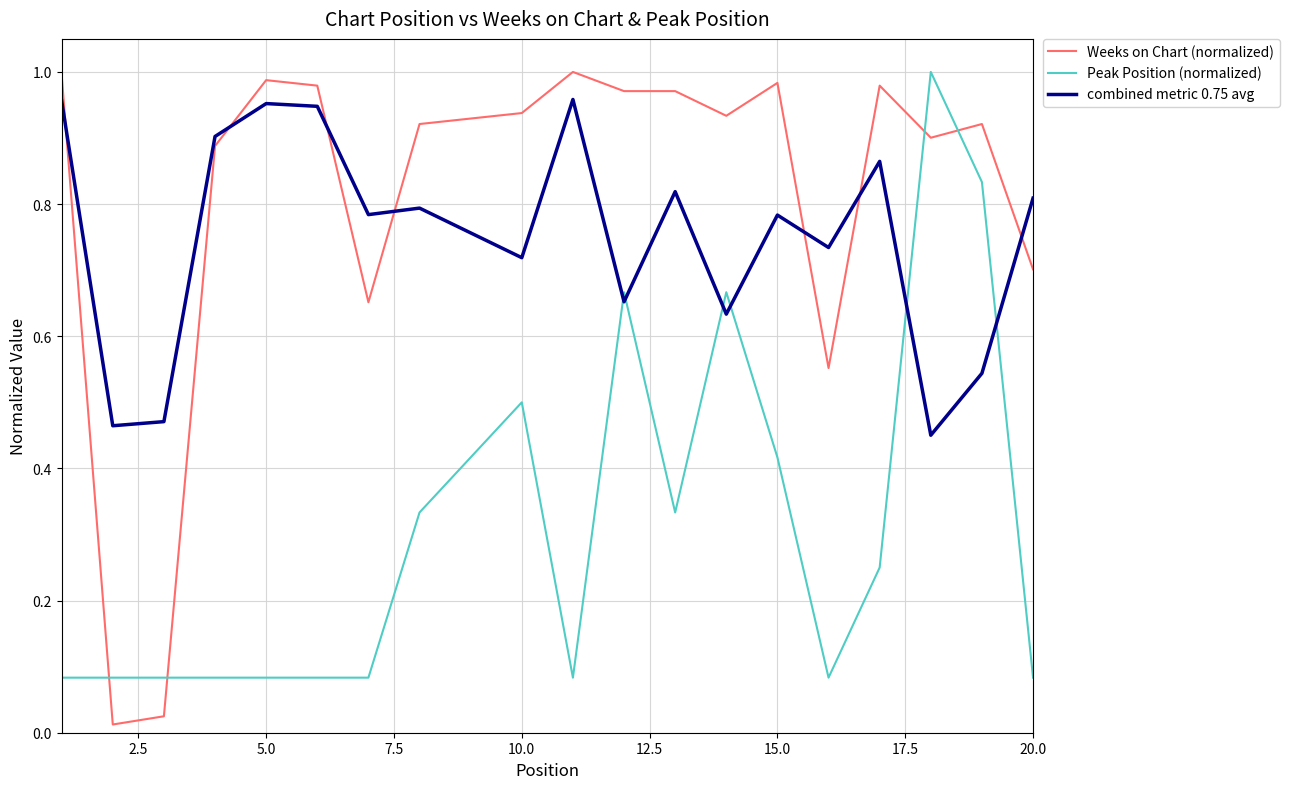

Which series has the largest total across all categories?

Weeks on Chart (normalized)